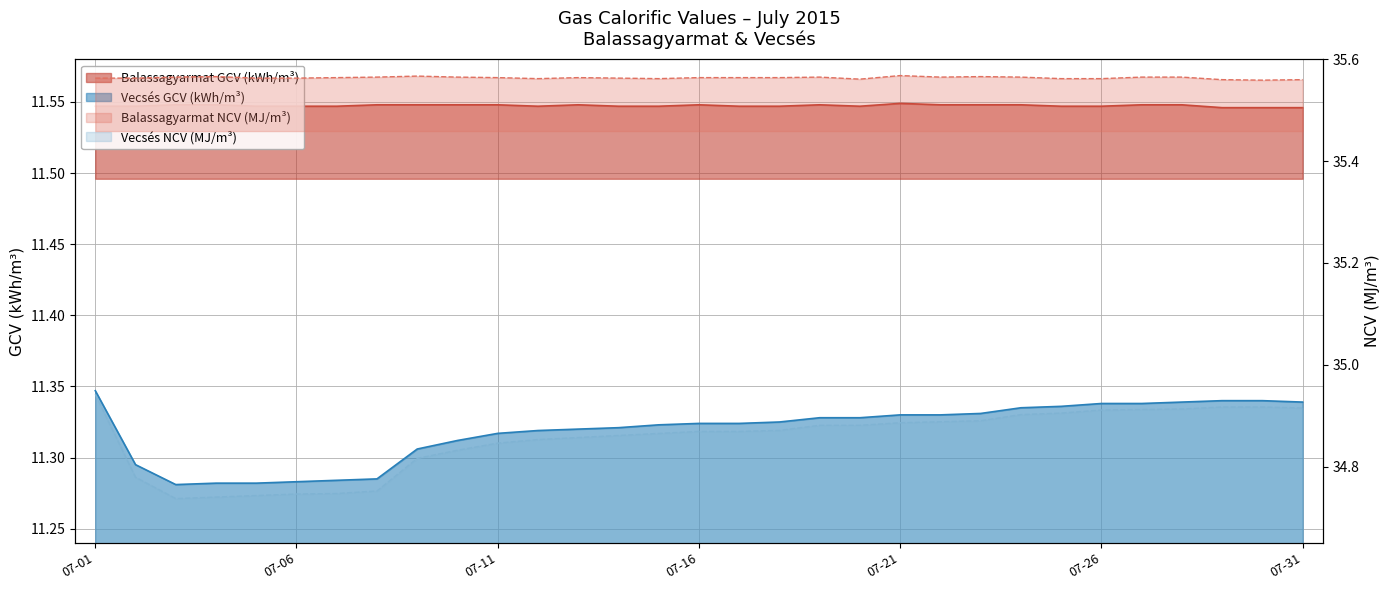

Between 2015-07-11 and 2015-07-23, which series saw the biggest shift?

Vecsés NCV (MJ/m3)